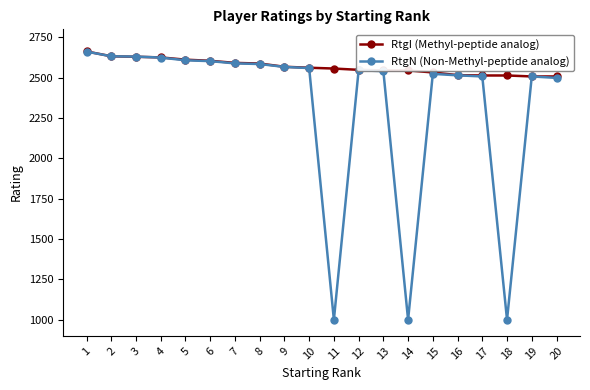

What is the smallest value displayed?

1000